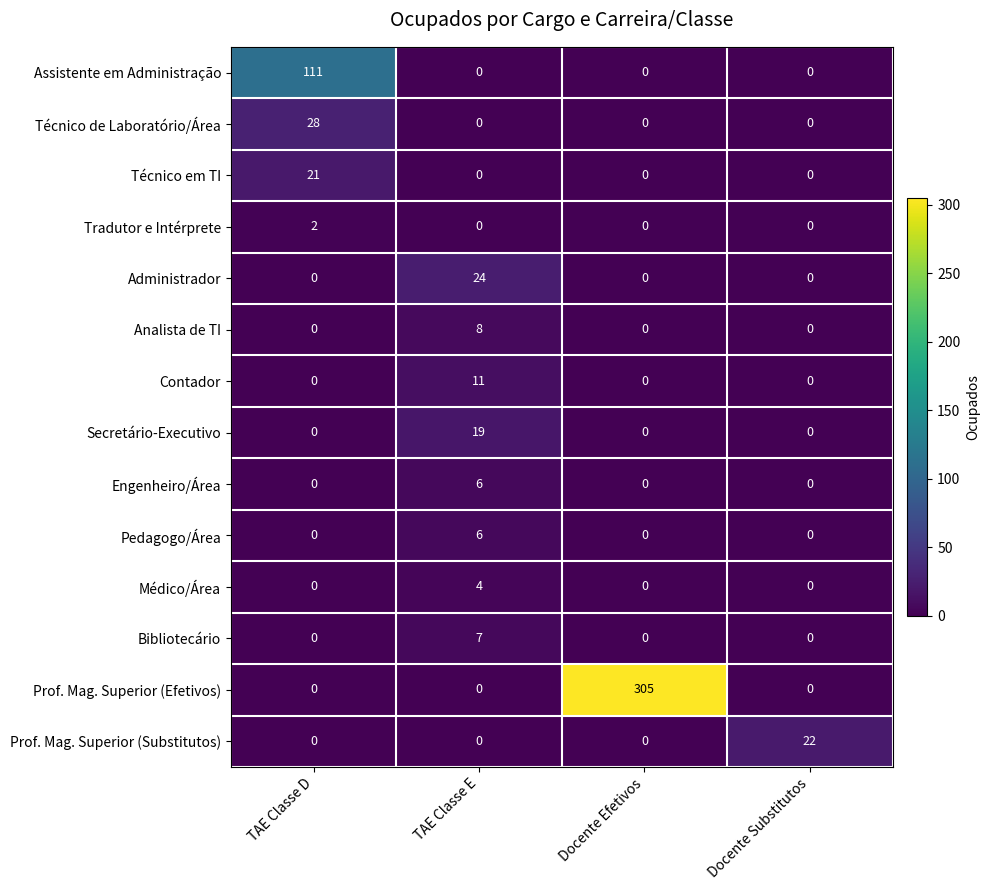

How many data points does each series have?

4